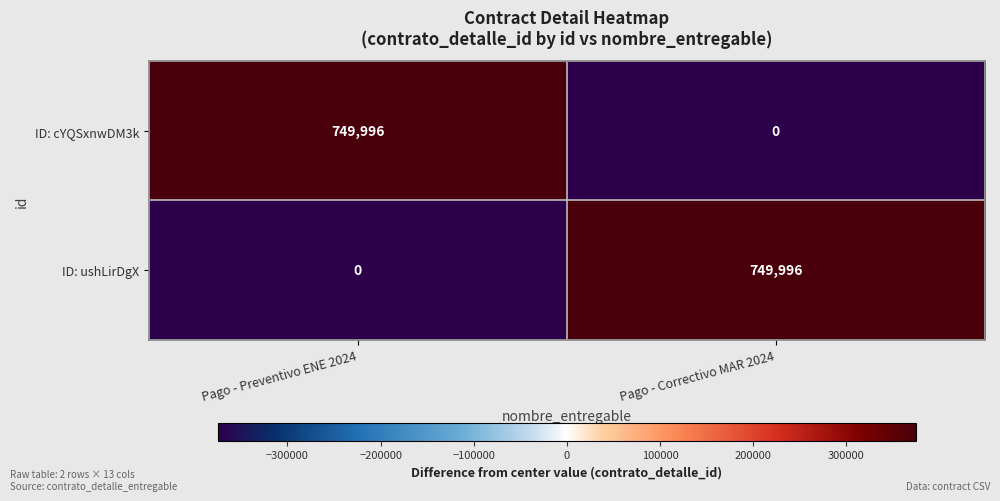

The ID: ushLirDgX series shows 749996 at Pago - Correctivo MAR 2024. True or false?

True